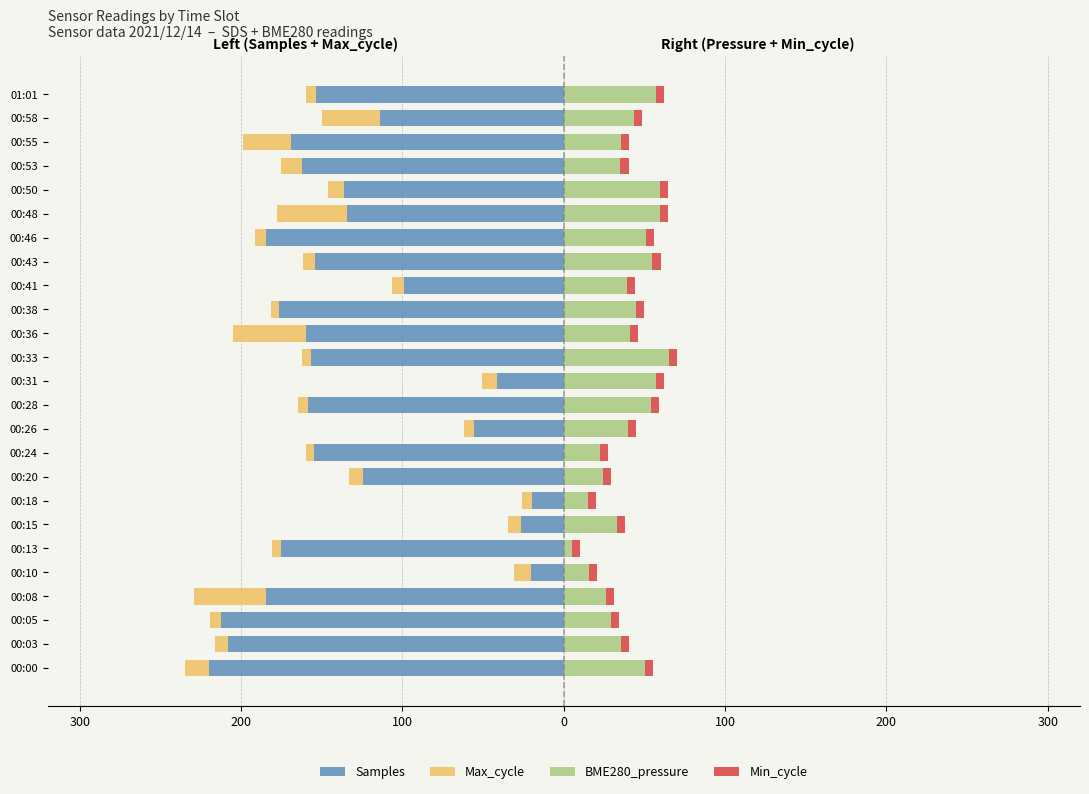

What is the smallest value displayed?

-220.0